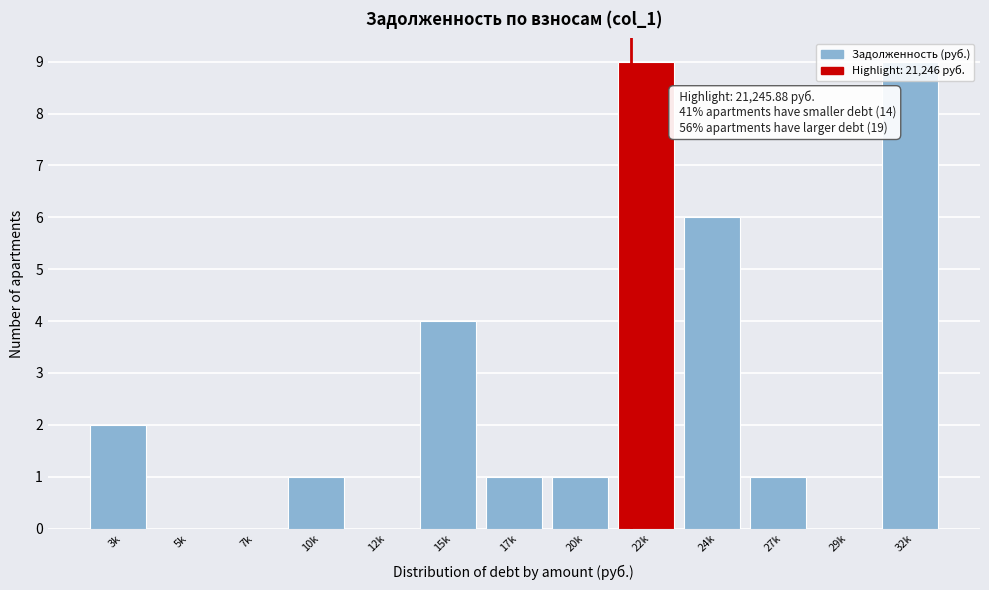

The value at 3k is 3. True or false?

False